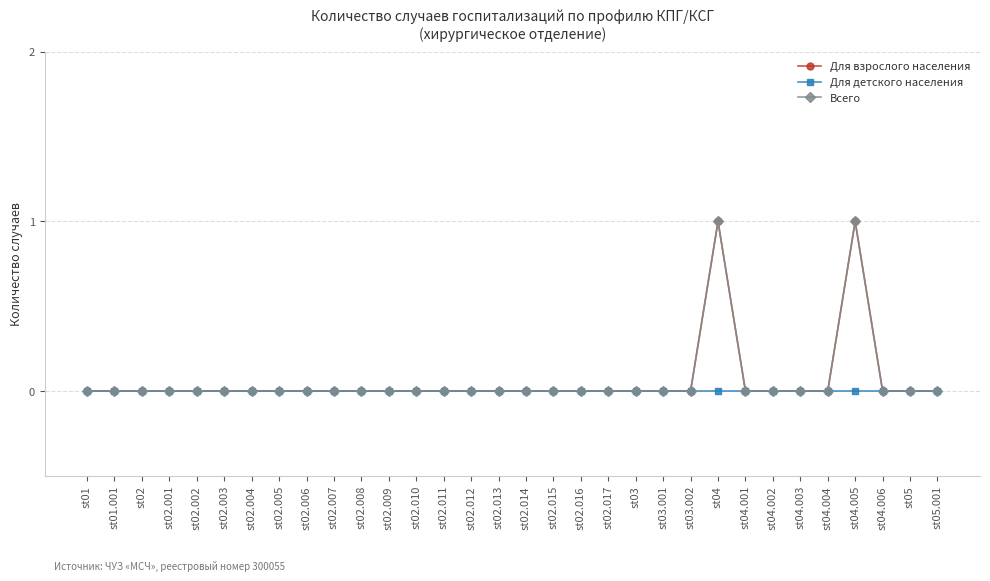

Reading left to right, transcribe all the data shown in this chart.

Для взрослого населения: st01=0	st01.001=0	st02=0	st02.001=0	st02.002=0	st02.003=0	st02.004=0	st02.005=0	st02.006=0	st02.007=0	st02.008=0	st02.009=0	st02.010=0	st02.011=0	st02.012=0	st02.013=0	st02.014=0	st02.015=0	st02.016=0	st02.017=0	st03=0	st03.001=0	st03.002=0	st04=1	st04.001=0	st04.002=0	st04.003=0	st04.004=0	st04.005=1	st04.006=0	st05=0	st05.001=0
Для детского населения: st01=0	st01.001=0	st02=0	st02.001=0	st02.002=0	st02.003=0	st02.004=0	st02.005=0	st02.006=0	st02.007=0	st02.008=0	st02.009=0	st02.010=0	st02.011=0	st02.012=0	st02.013=0	st02.014=0	st02.015=0	st02.016=0	st02.017=0	st03=0	st03.001=0	st03.002=0	st04=0	st04.001=0	st04.002=0	st04.003=0	st04.004=0	st04.005=0	st04.006=0	st05=0	st05.001=0
Всего: st01=0	st01.001=0	st02=0	st02.001=0	st02.002=0	st02.003=0	st02.004=0	st02.005=0	st02.006=0	st02.007=0	st02.008=0	st02.009=0	st02.010=0	st02.011=0	st02.012=0	st02.013=0	st02.014=0	st02.015=0	st02.016=0	st02.017=0	st03=0	st03.001=0	st03.002=0	st04=1	st04.001=0	st04.002=0	st04.003=0	st04.004=0	st04.005=1	st04.006=0	st05=0	st05.001=0